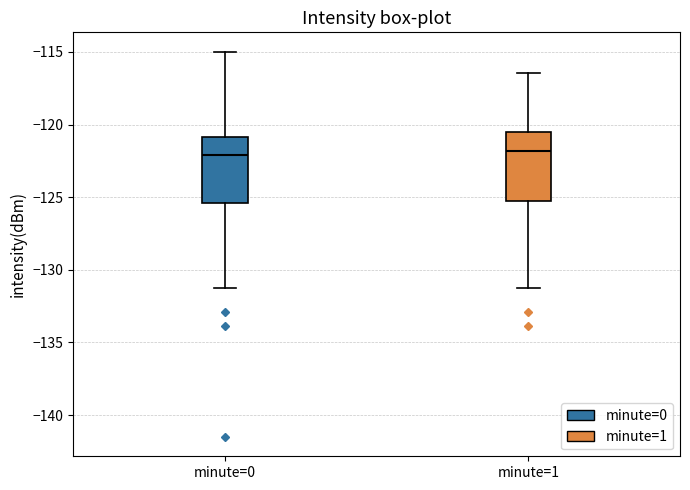

Where is the lower edge of the box for minute=0 on the y-axis? The values are not printed on the chart, so give them approximately, as read against the axis.

-125.5